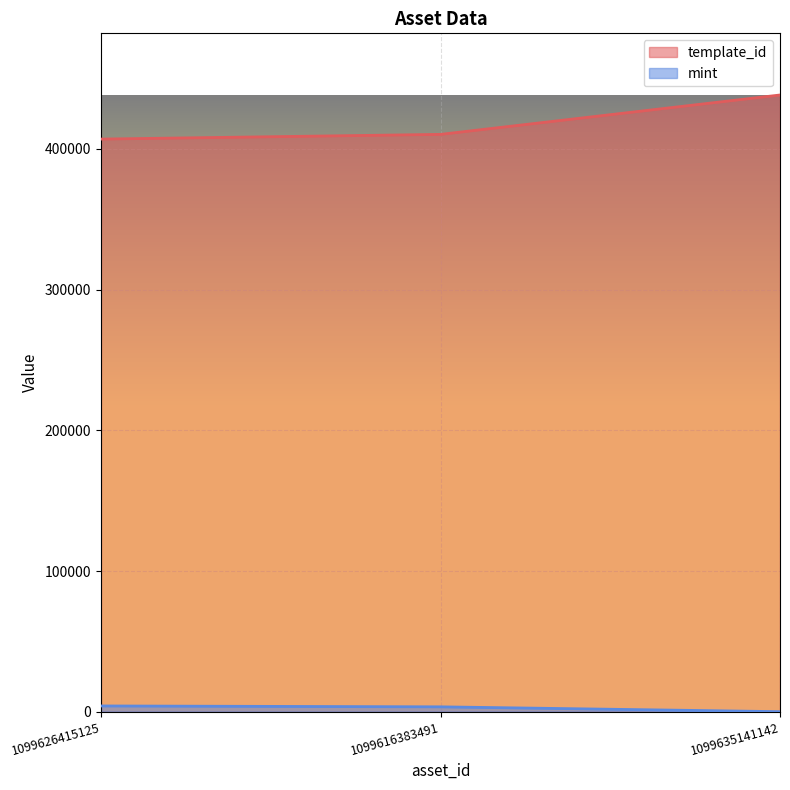

Reading left to right, what are all the values shown in this chart?

template_id: 407032	410375	438366
mint: 4071	3443	4